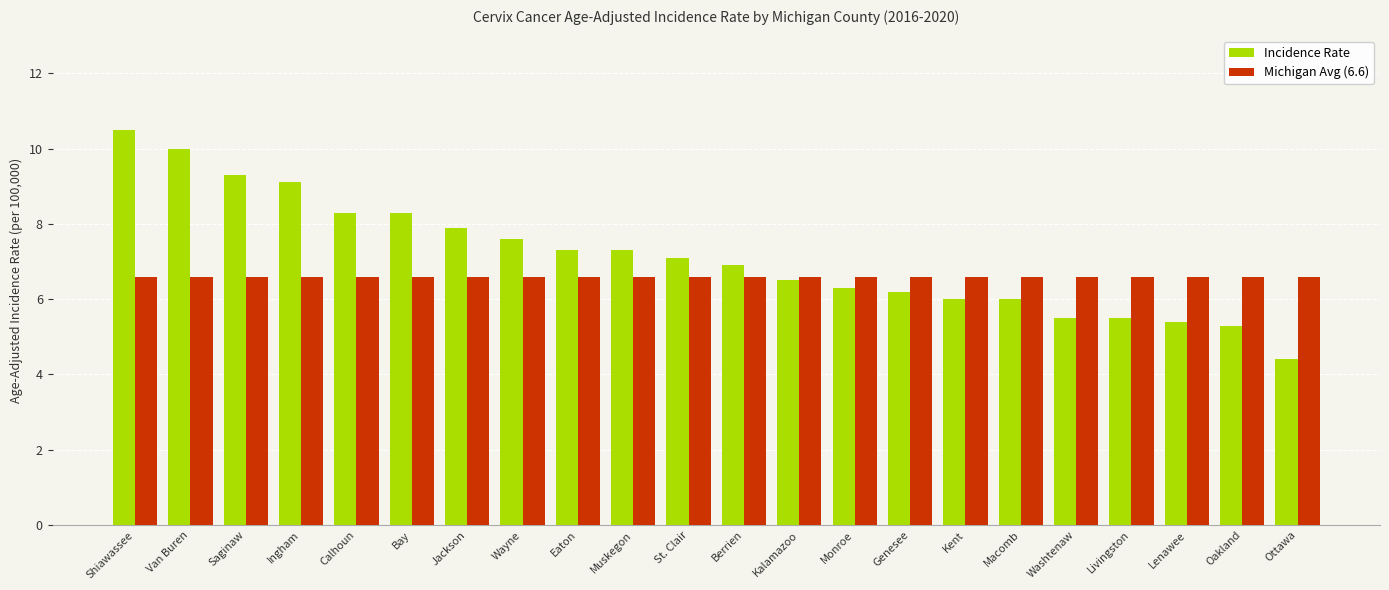

What value does the Incidence Rate series have at Eaton?

7.3